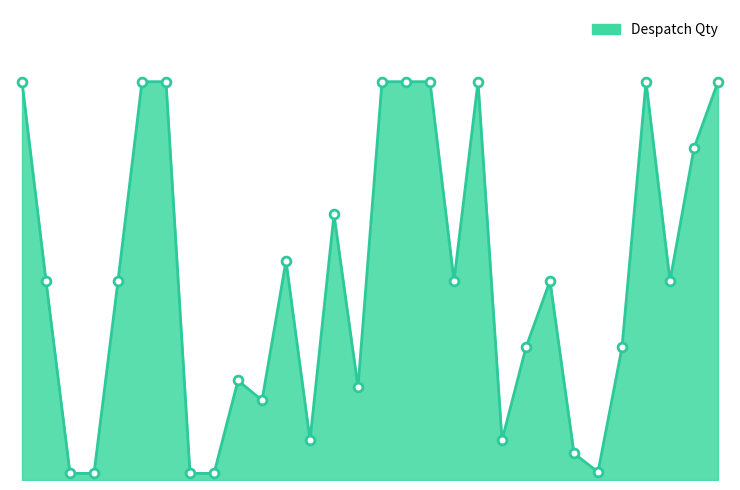

Is this an area chart (filled region under the line)?

Yes